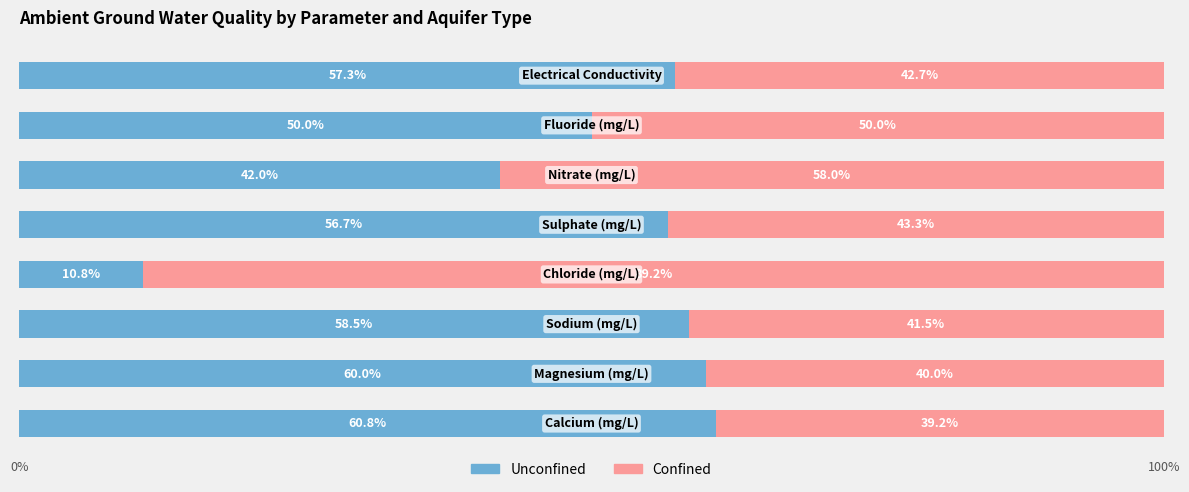

What is the average value of the Unconfined series?

49.5